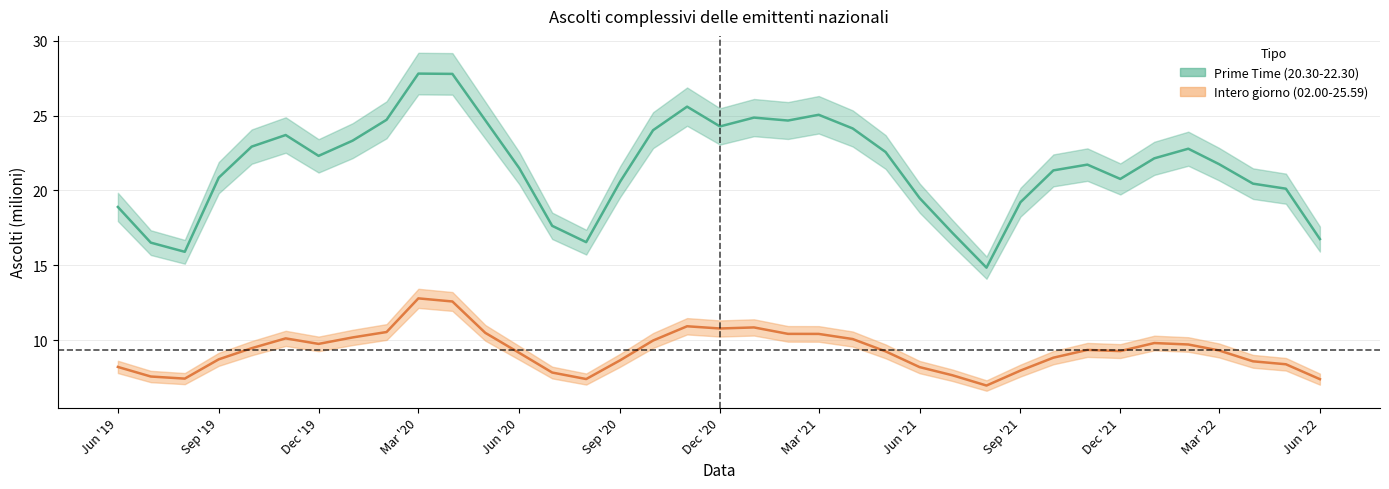

True or false: Prime Time and Intero giorno cross at least once.

False